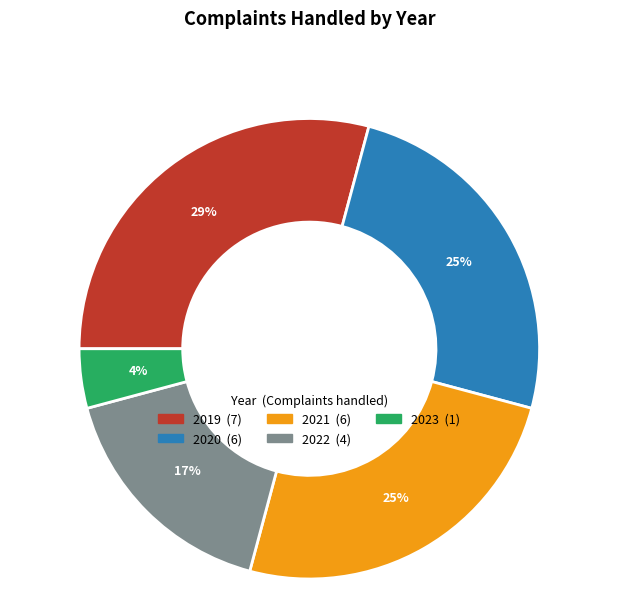

True or false: 2023 accounts for 11% of the total.

False